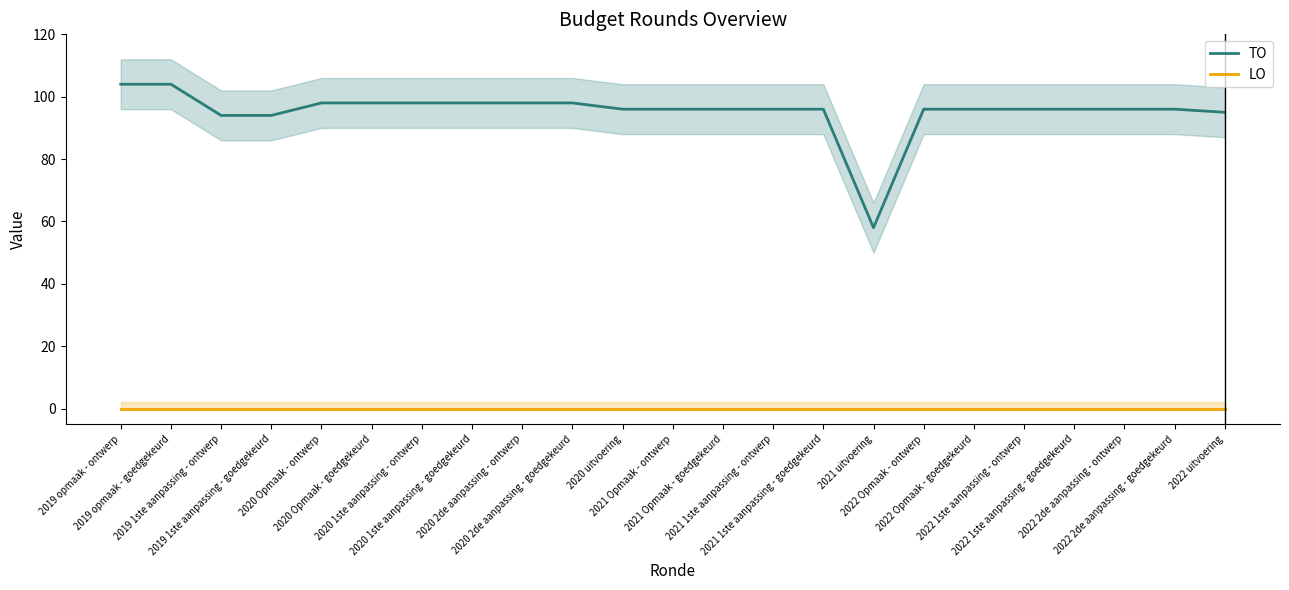

The value of TO at 2019 opmaak - goedgekeurd is 159. True or false?

False